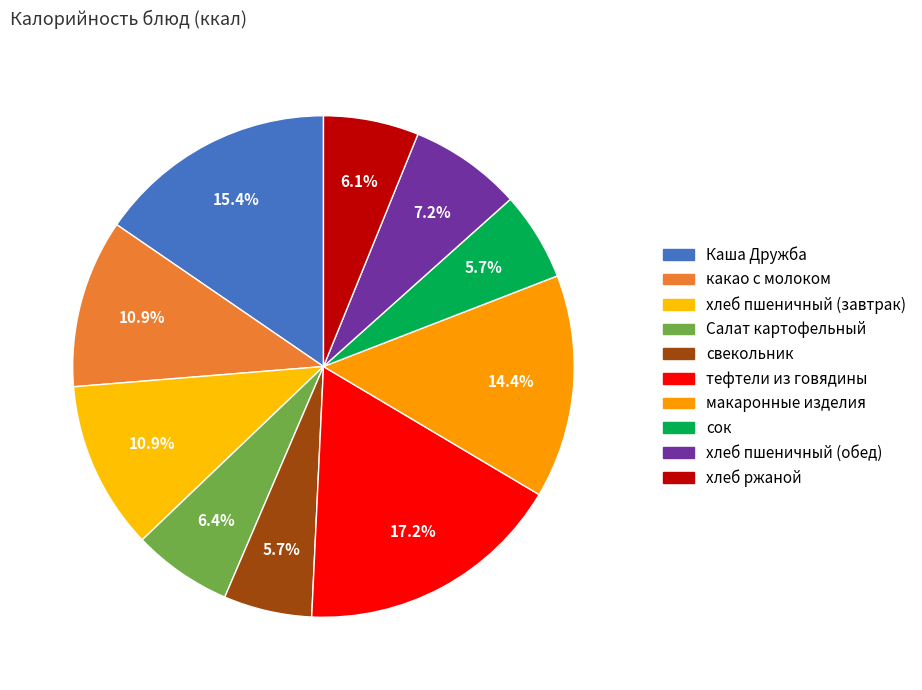

What is the smallest slice in the pie chart?

свекольник